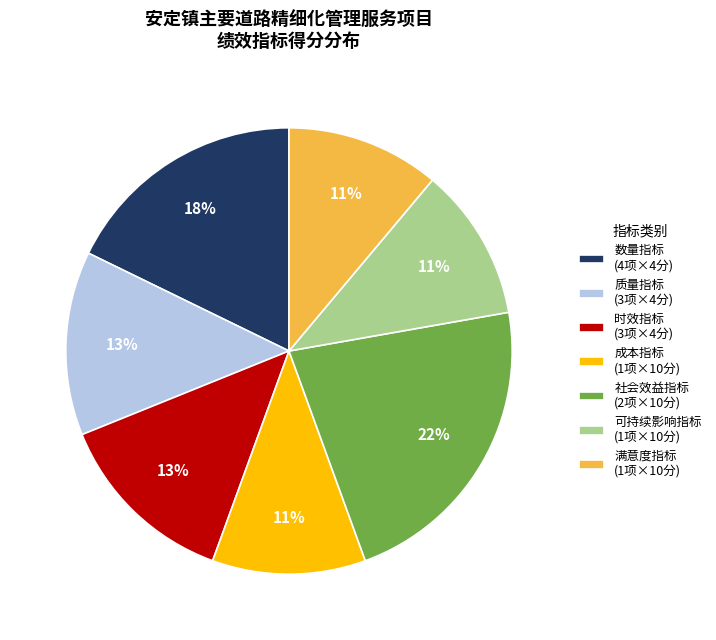

To the nearest percent, what portion does 数量指标 (4项×4分) represent?

18%